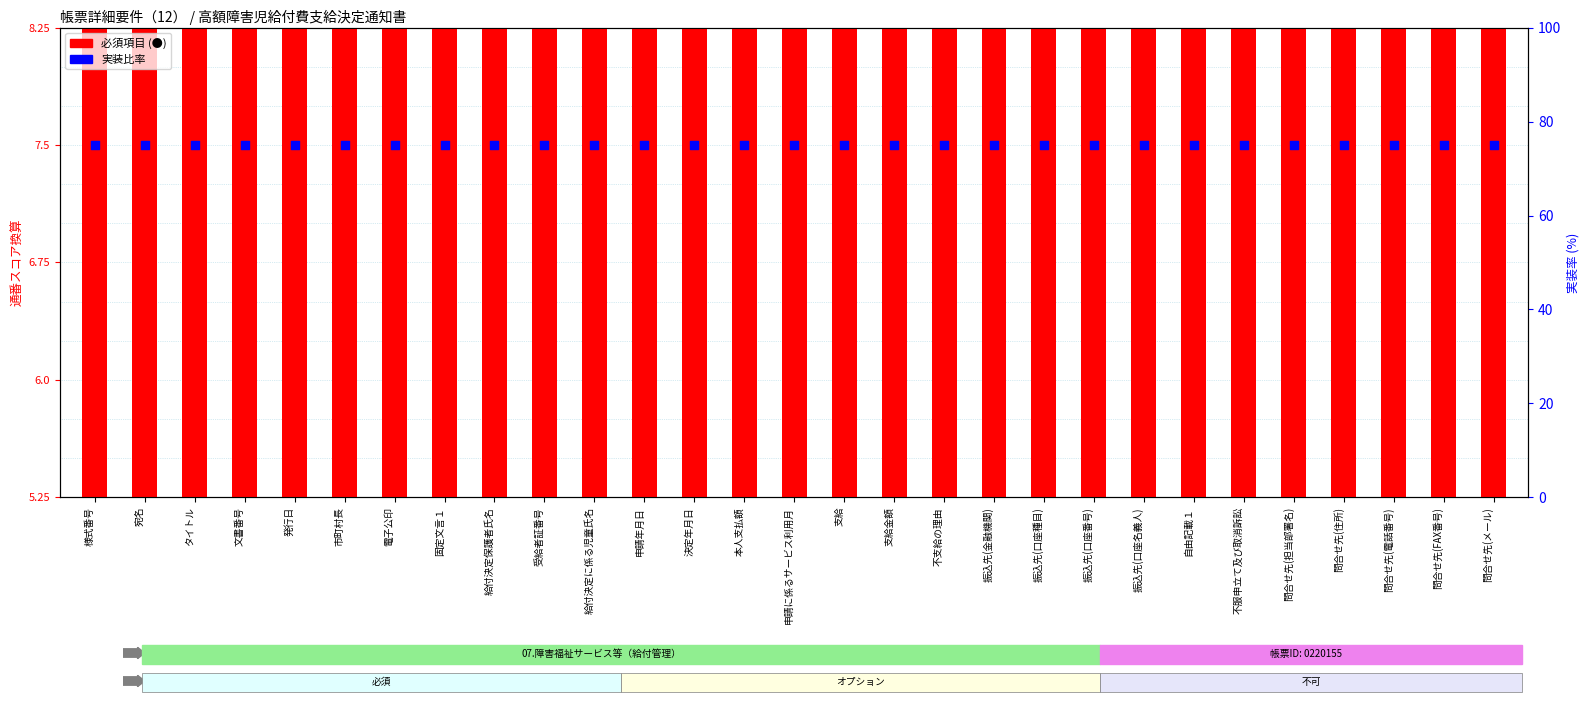

At how many categories does at least one series exceed 74?

29